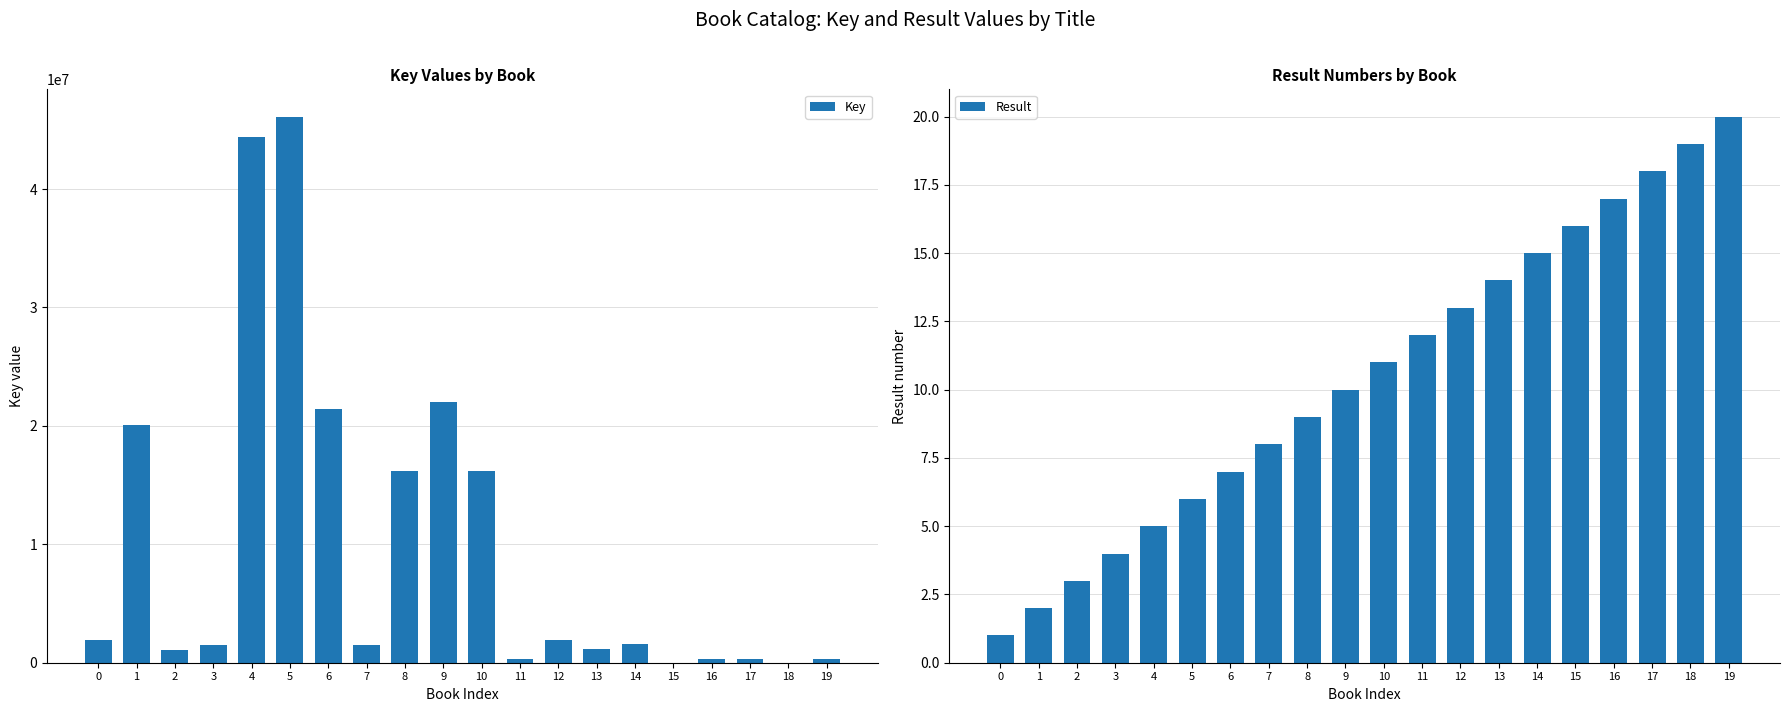

Rank the series by their average value, from lowest to highest.

Result, Key